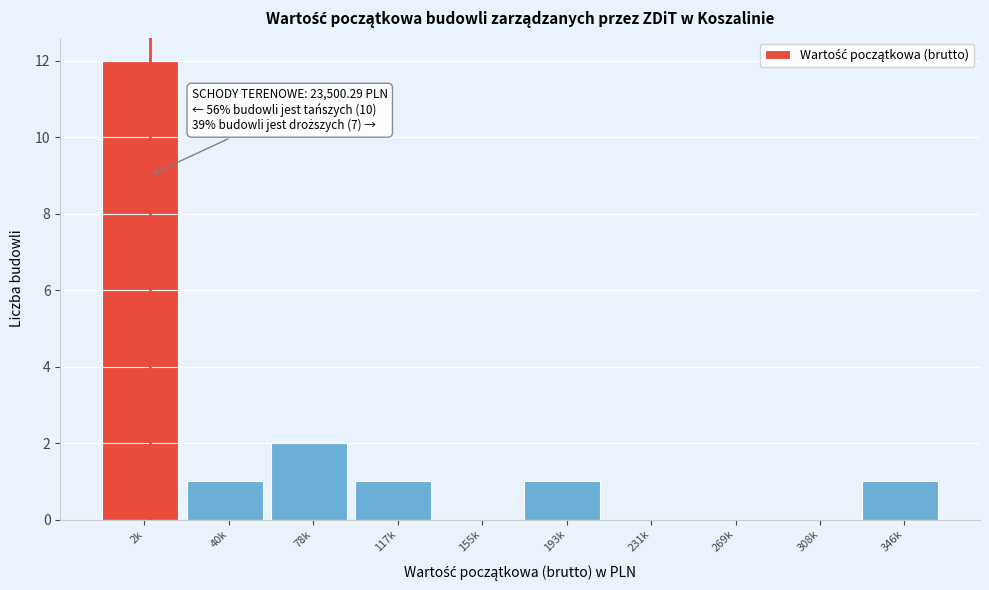

Reading right to left, list all the values displayed in this chart.

346k=1	308k=0	269k=0	231k=0	193k=1	155k=0	117k=1	78k=2	40k=1	2k=12